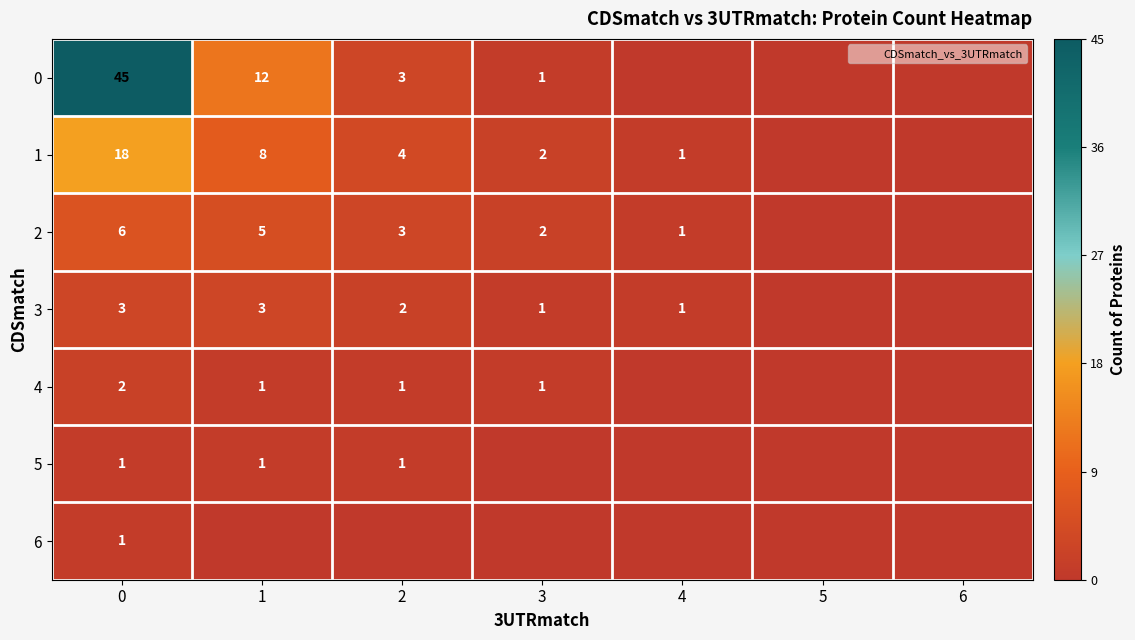

Where is 3 nearest to the value 1?

3